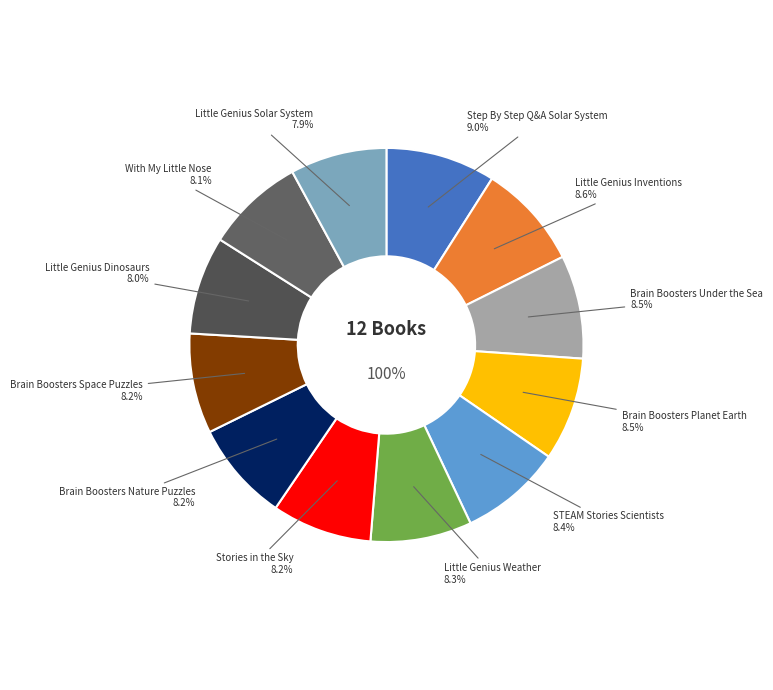

Which slice is the largest?

Step By Step Q&A Solar System